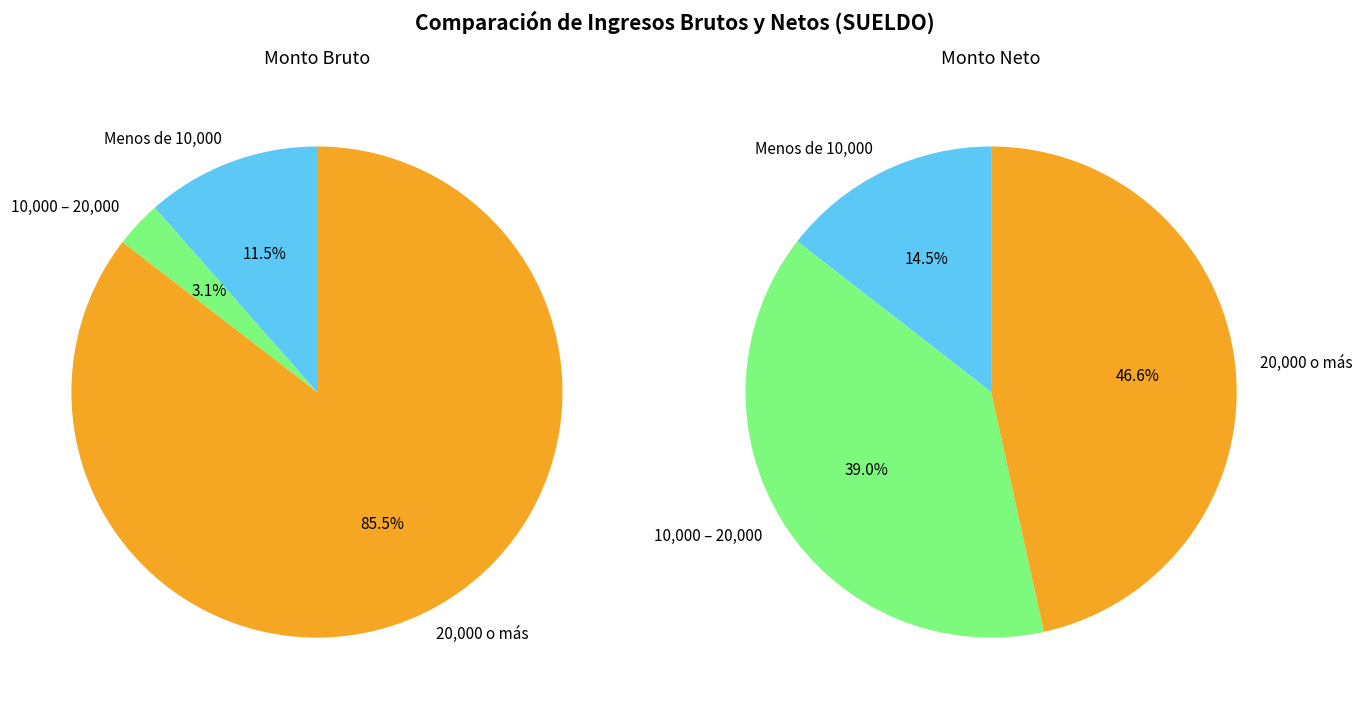

Is it true that 9 is 5% of the pie?

True